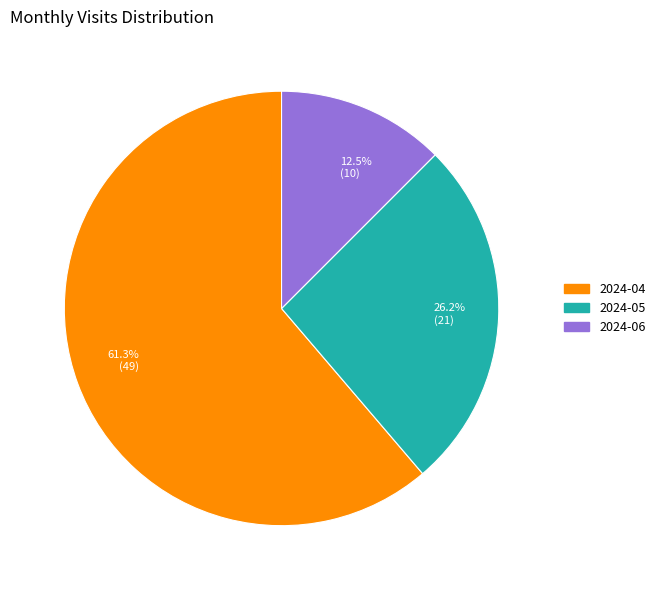

Count the number of slices in the pie.

3